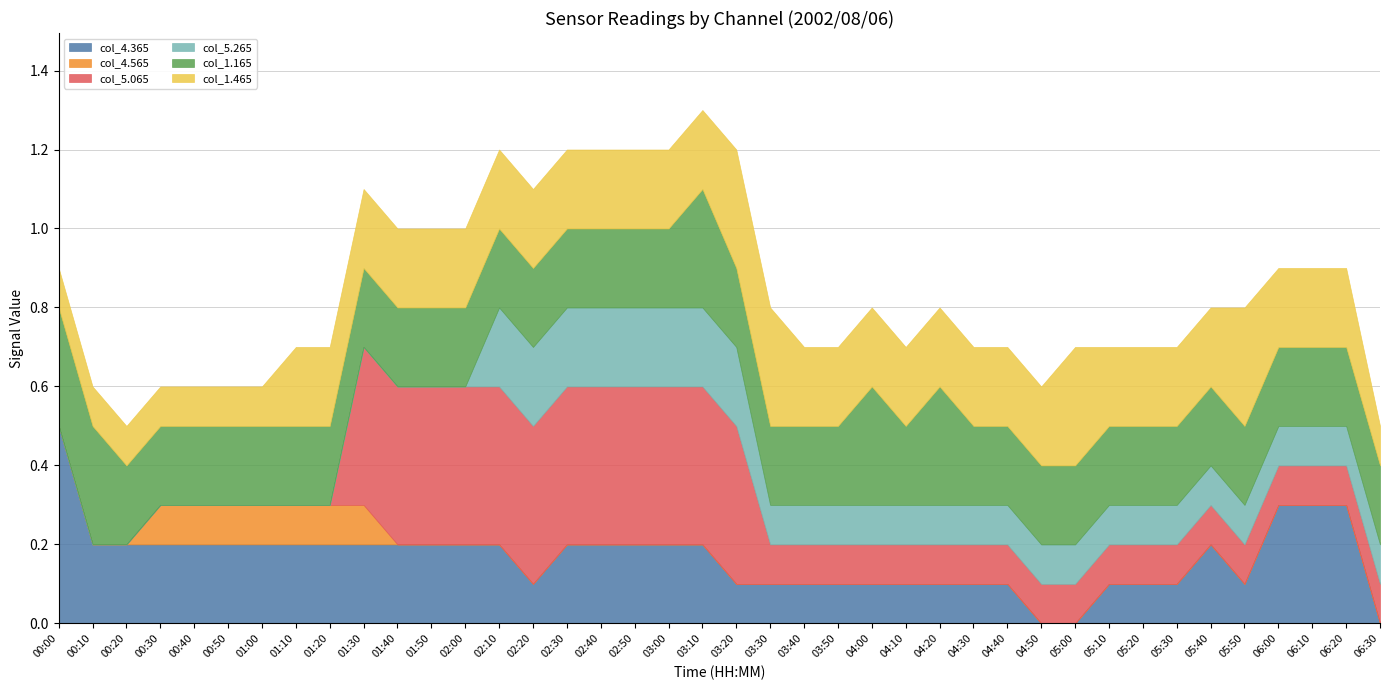

At which label does col_4.365 reach its peak?

00:00